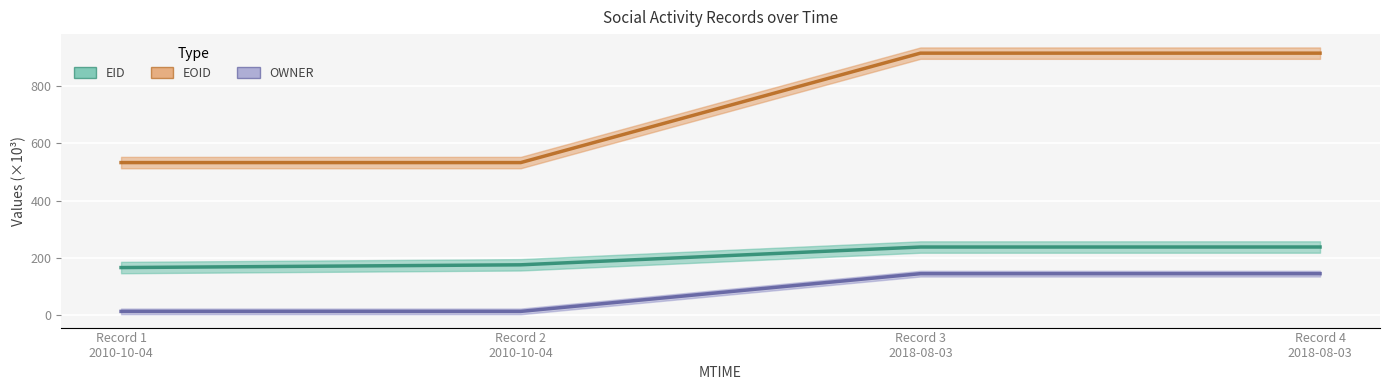

What is the maximum value for EOID?

916.9